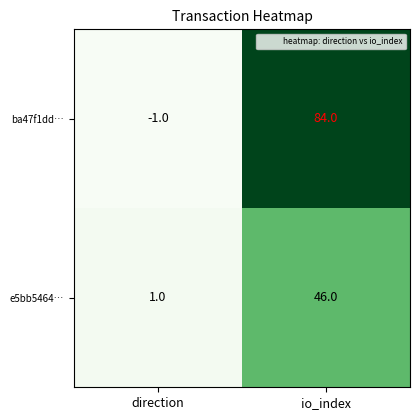

Reading left to right, extract all data points from this chart.

ba47f1dd…: -1	84
e5bb5464…: 1	46